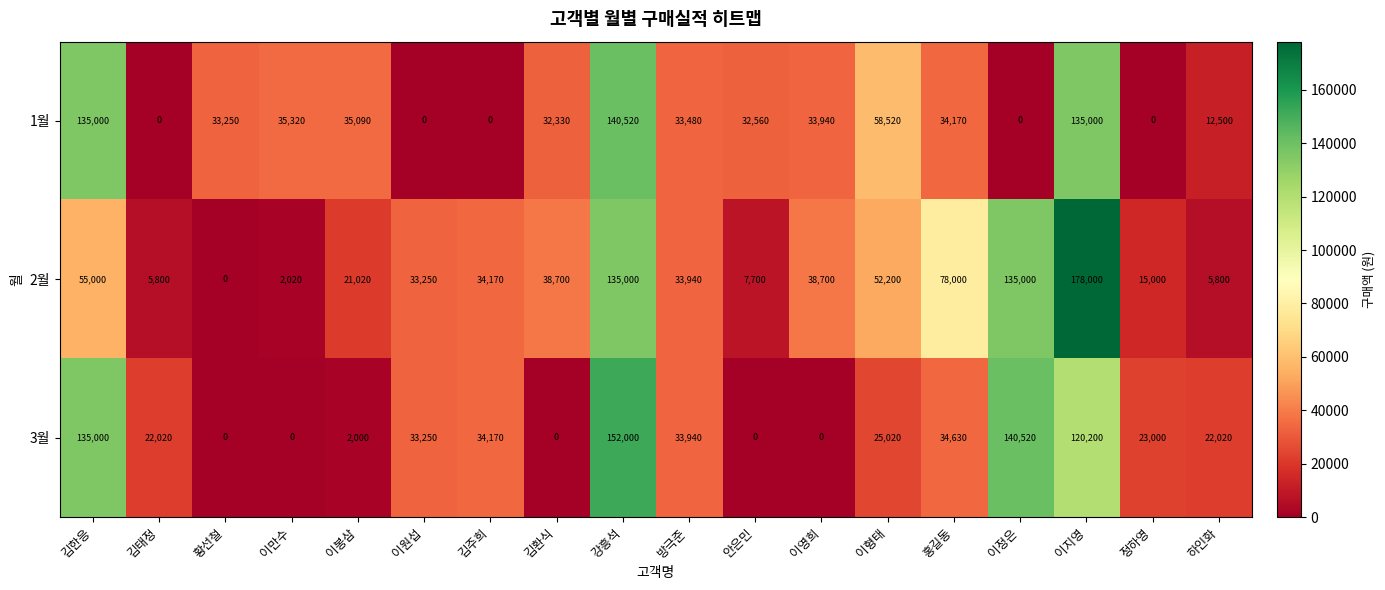

The 1월 series shows 33480 at 방극준. True or false?

True